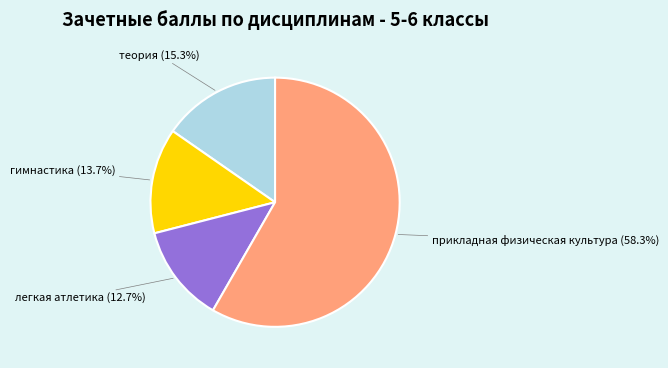

How many segments does this pie chart have?

4